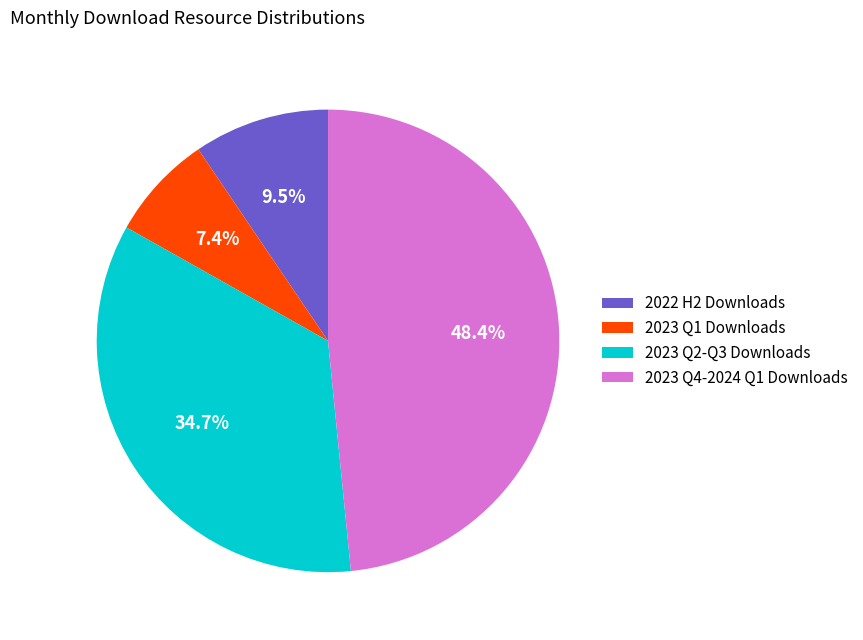

Is the sum of 2023 Q4-2024 Q1 Downloads and 2023 Q2-Q3 Downloads greater than half?

Yes